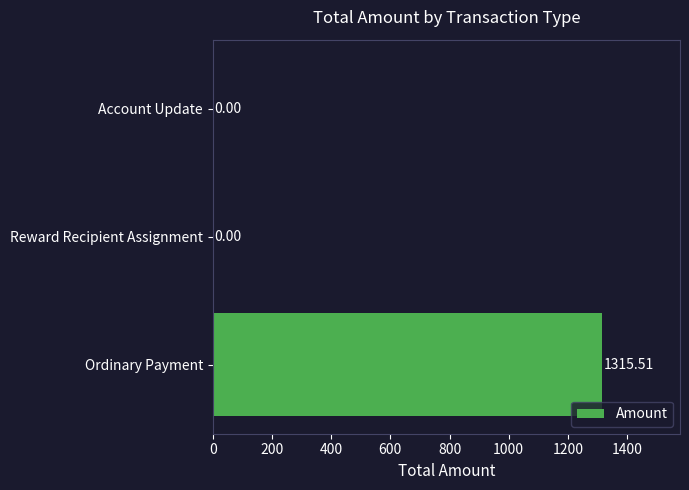

Which label corresponds to the largest value in the chart?

Ordinary Payment